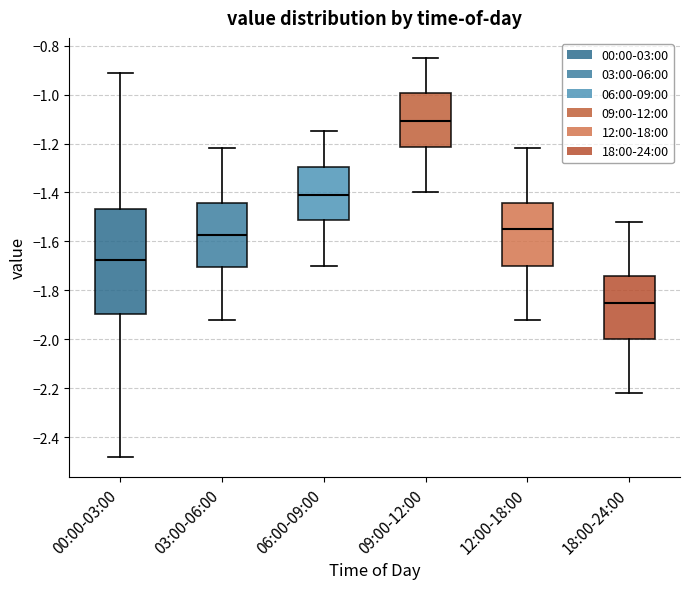

Reading left to right, transcribe this box plot: for each box, give where its median line is, the range the box spans, and where its two whiskers end, as read against the y-axis. The values are not printed on the chart, so give them approximately, as read against the axis.

00:00-03:00: median -1.68, box -1.90 to -1.46, whiskers -2.48 to -0.90
03:00-06:00: median -1.58, box -1.70 to -1.44, whiskers -1.92 to -1.22
06:00-09:00: median -1.40, box -1.52 to -1.30, whiskers -1.70 to -1.14
09:00-12:00: median -1.10, box -1.22 to -1.00, whiskers -1.40 to -0.84
12:00-18:00: median -1.54, box -1.70 to -1.44, whiskers -1.92 to -1.22
18:00-24:00: median -1.84, box -2.00 to -1.74, whiskers -2.22 to -1.52